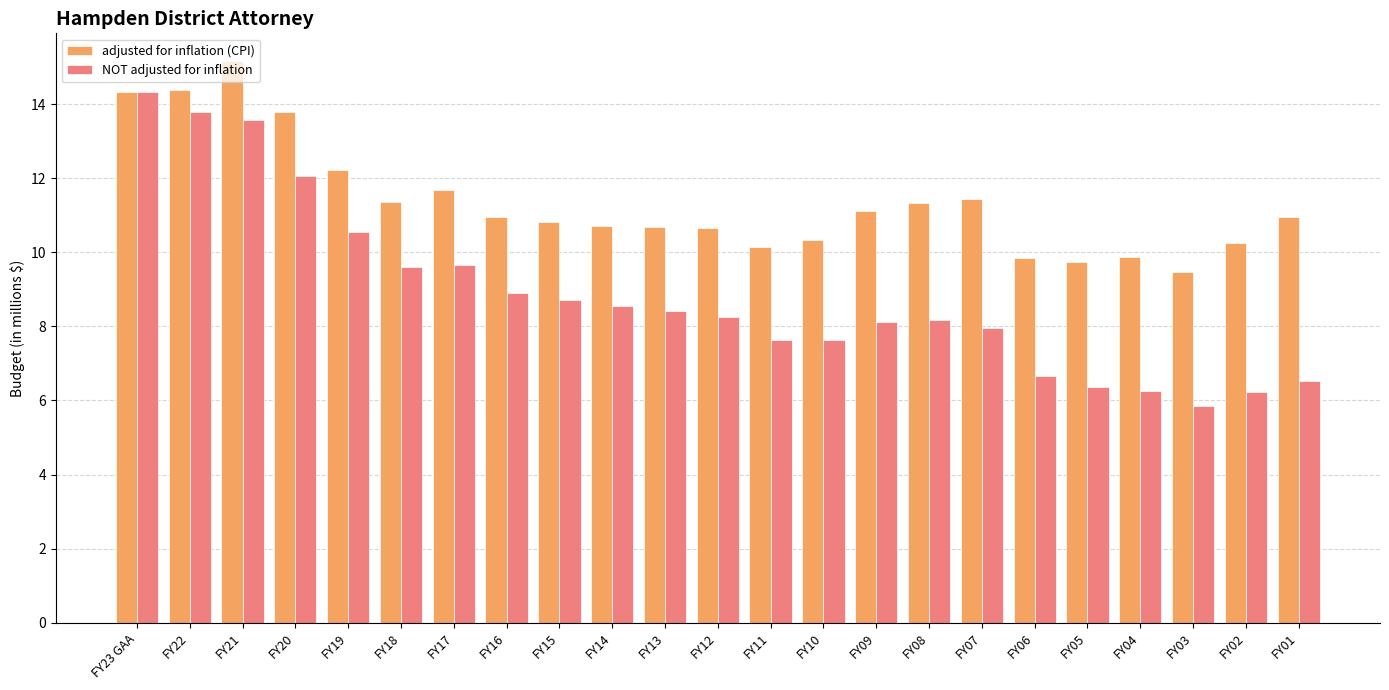

Which category has the lowest value across all series?

FY03